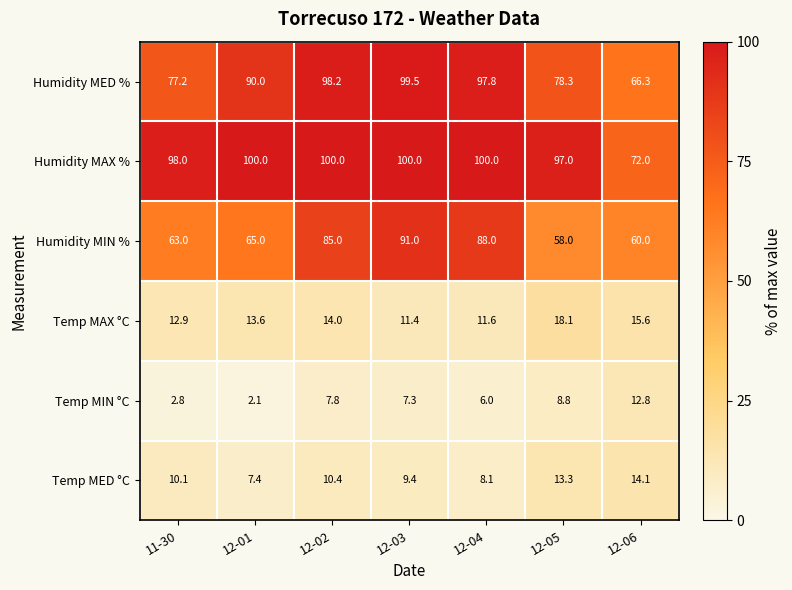

What is the total value across all series at 12-06?

240.8